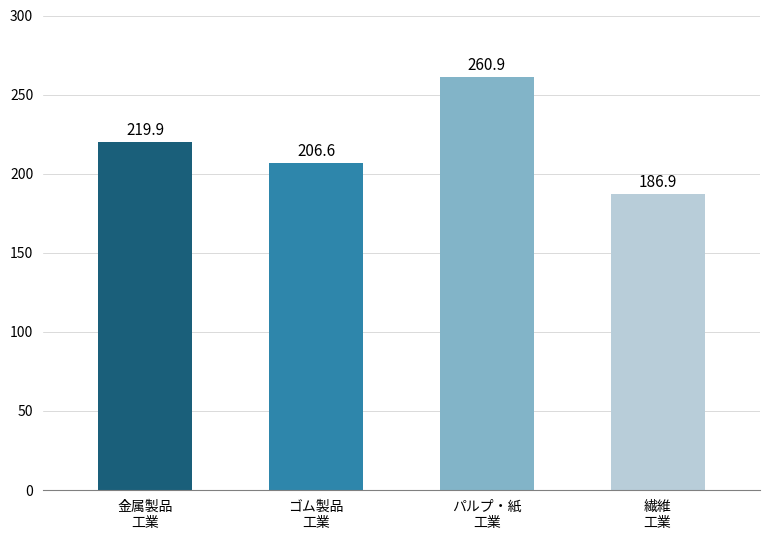

At which label is the value closest to 223?

金属製品
工業